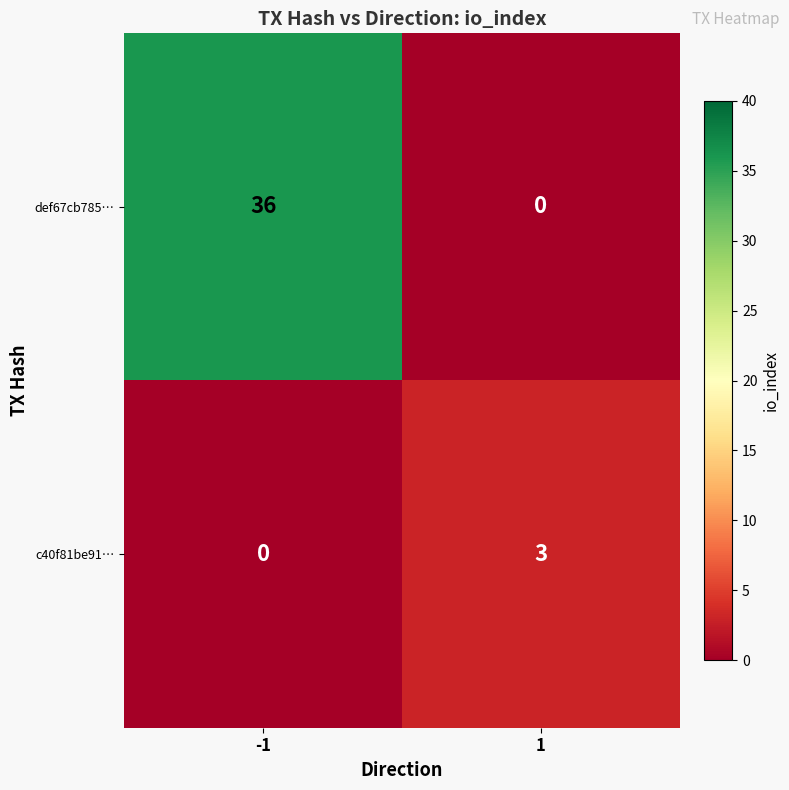

Which series has the largest total across all categories?

def67cb785…